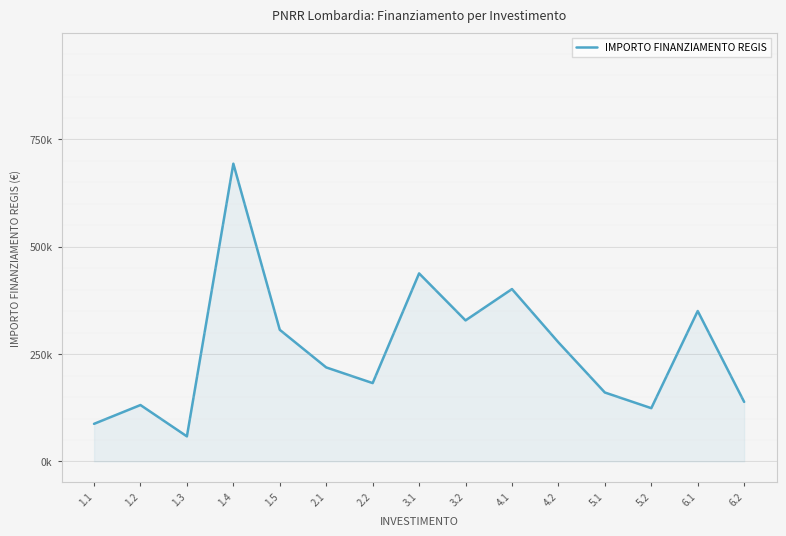

Between 5.2 and 1.2, which is larger?

1.2